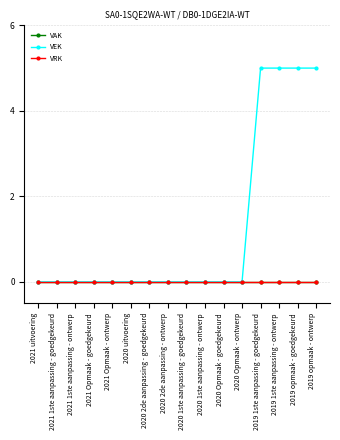

True or false: VEK and VRK intersect in this chart.

False